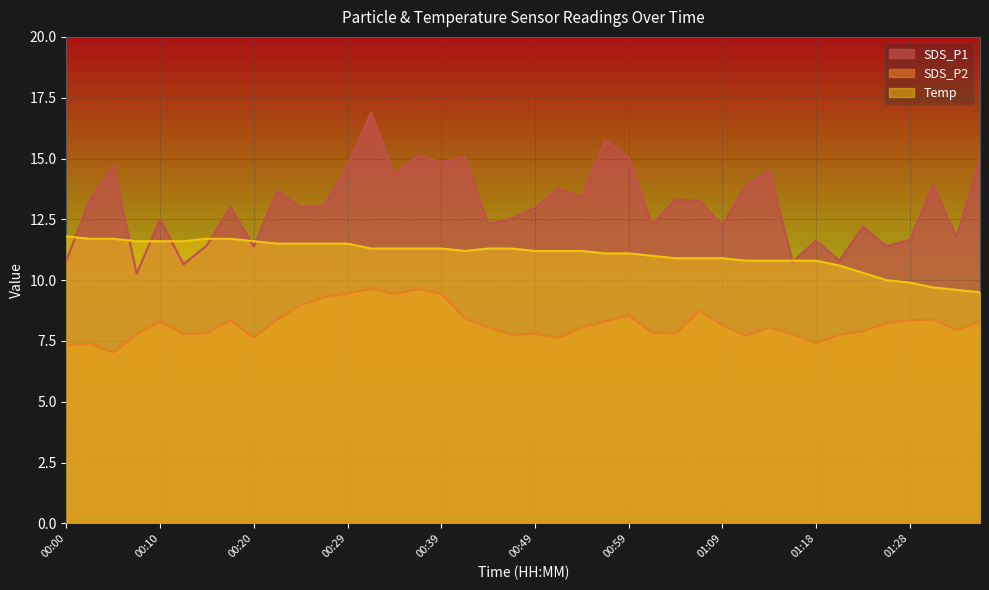

At how many categories does at least one series exceed 10?

40